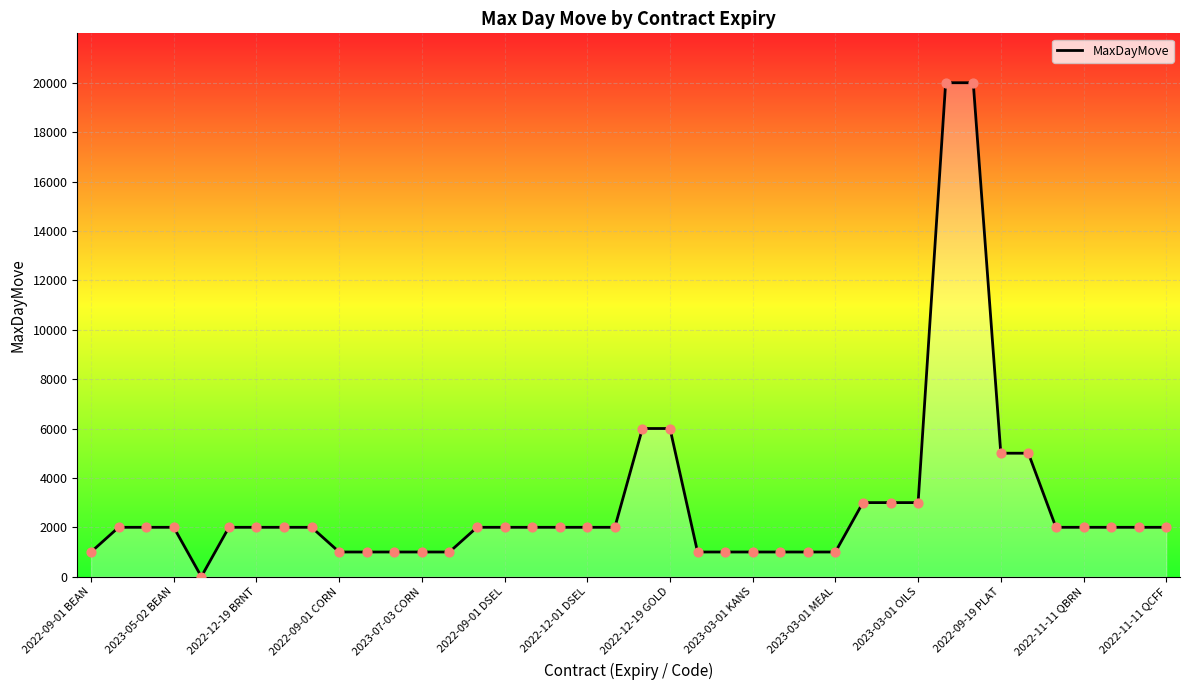

Does the chart have visible grid lines?

Yes